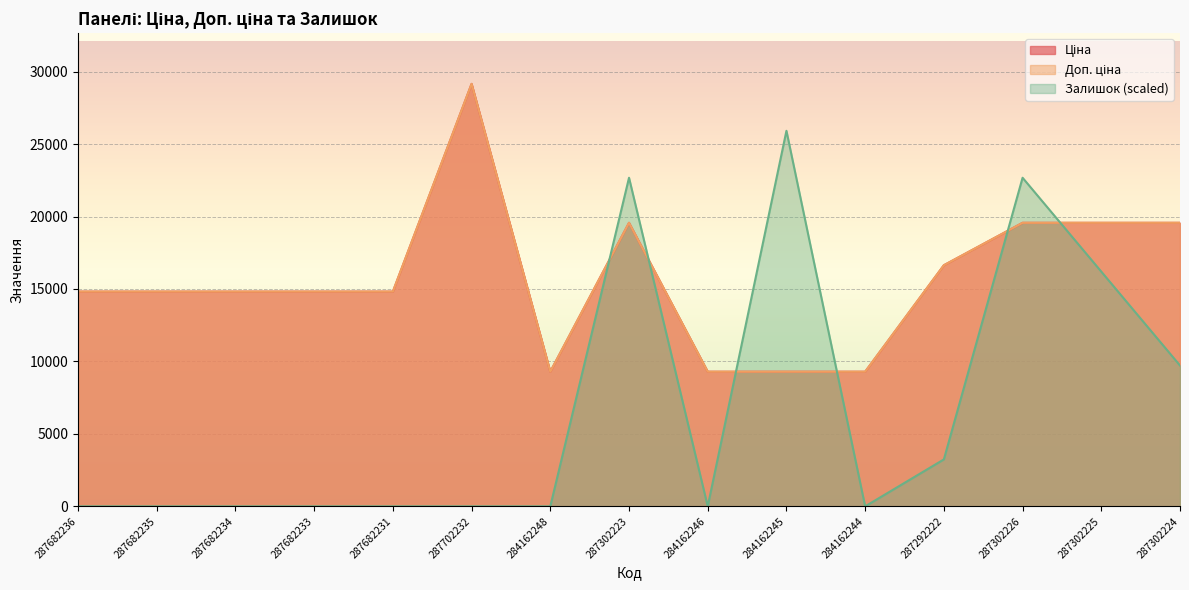

At 287302224, list the series in order from smallest to largest.

Залишок, Ціна, Доп. ціна